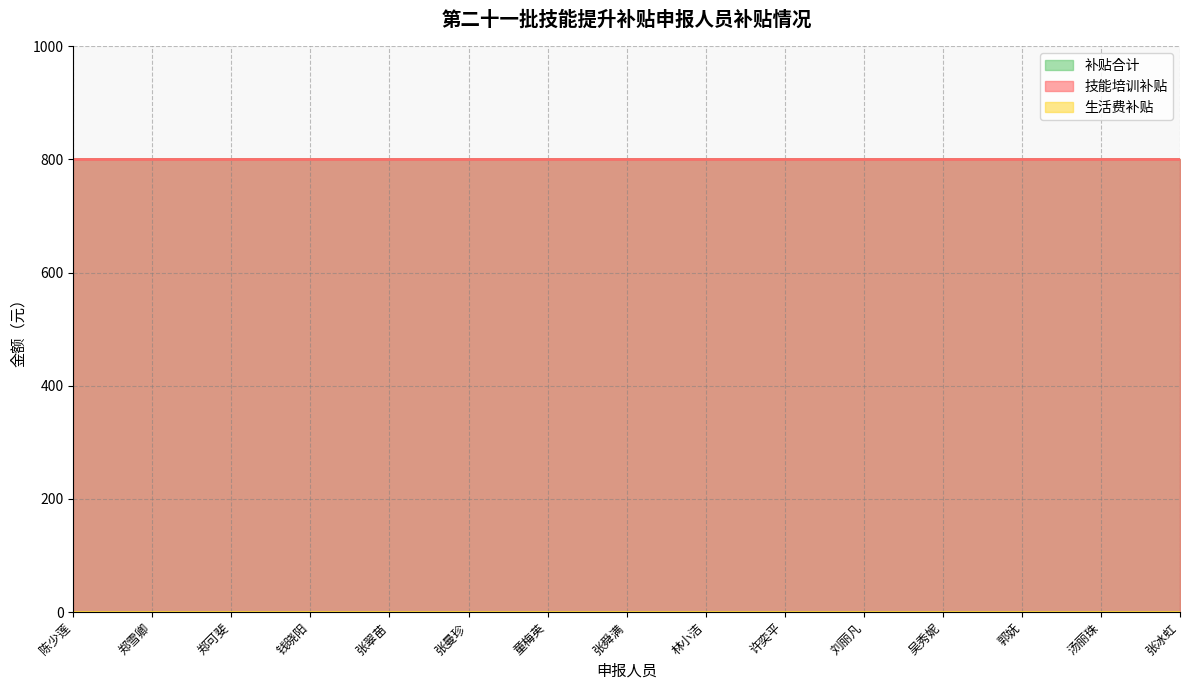

What is the average value of the 技能培训补贴 series?

800